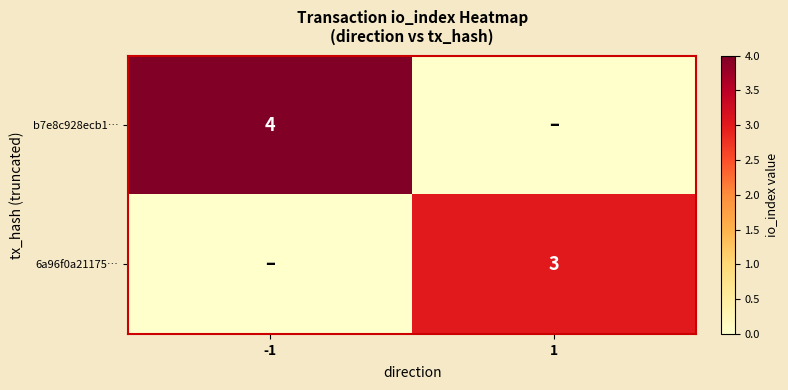

Is the value of b7e8c928ecb1… at -1 greater than the value of 6a96f0a21175… at 1?

Yes